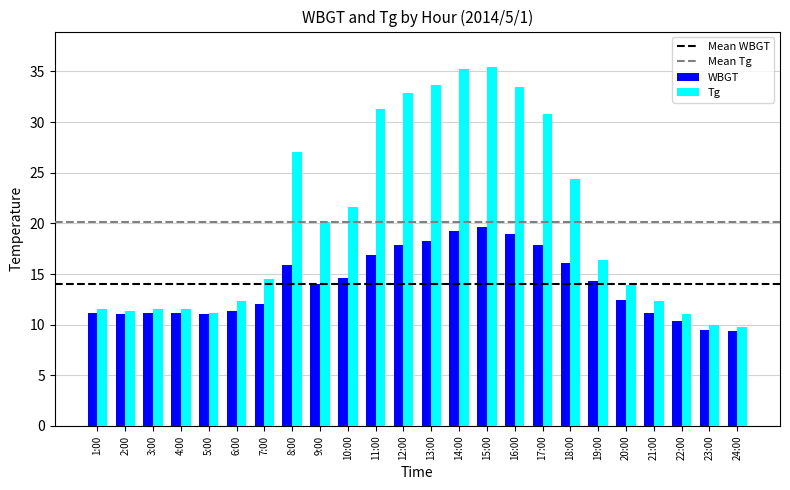

What is the average value of the Tg series?

20.1